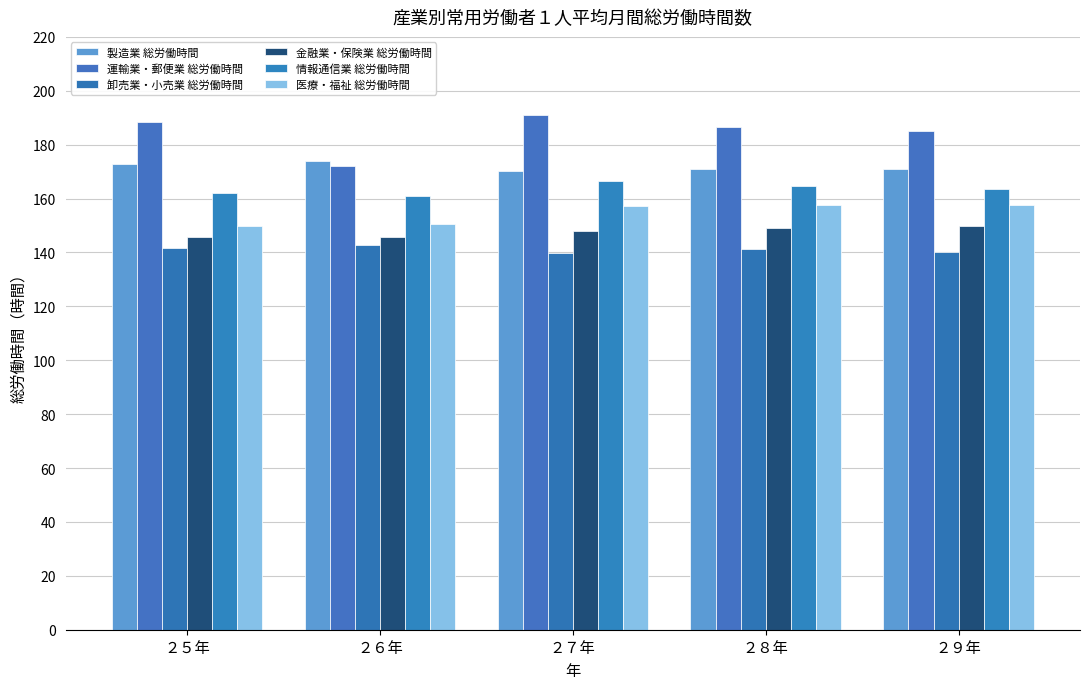

Reading left to right, what are all the values shown in this chart?

製造業 総労働時間: 172.9	174.0	170.3	170.8	170.9
運輸業・郵便業 総労働時間: 188.5	172.1	191.0	186.4	184.9
卸売業・小売業 総労働時間: 141.6	142.6	139.7	141.3	140.1
金融業・保険業 総労働時間: 145.8	145.7	148.0	149.0	149.7
情報通信業 総労働時間: 162.0	161.0	166.7	164.8	163.6
医療・福祉 総労働時間: 149.7	150.6	157.1	157.7	157.6